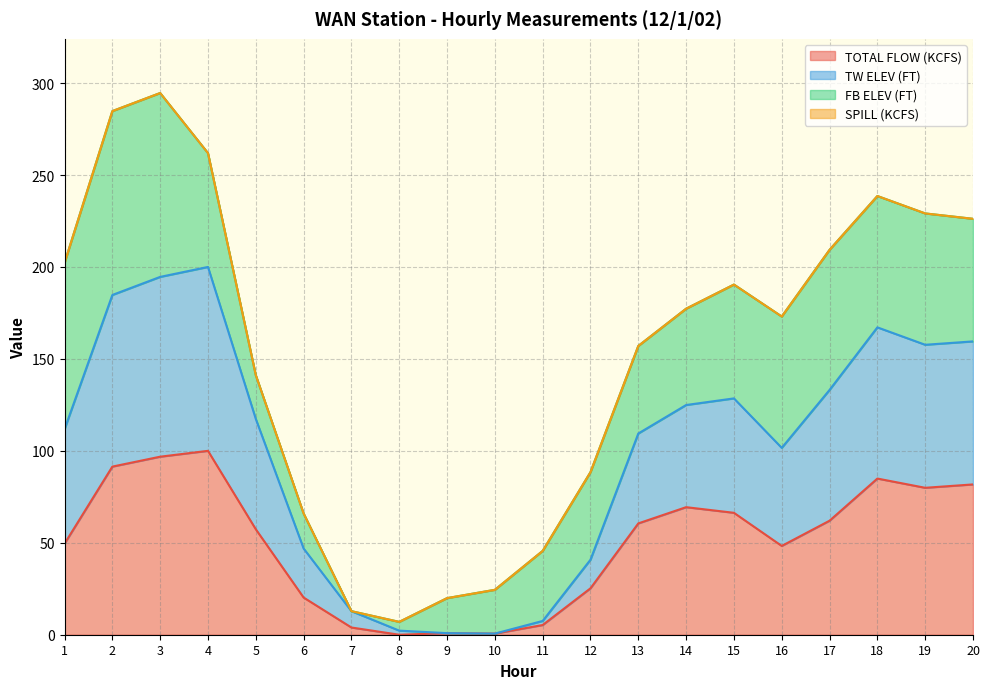

Is it true that TOTAL FLOW (KCFS) equals 66.3 at 15?

True